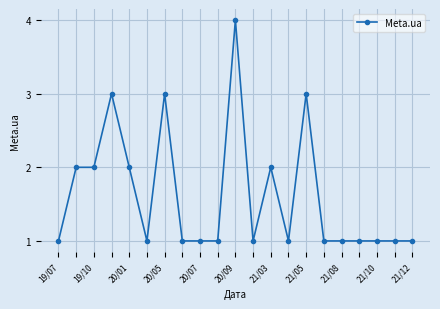

True or false: there are more than 2 points higher than both neighbors.

True